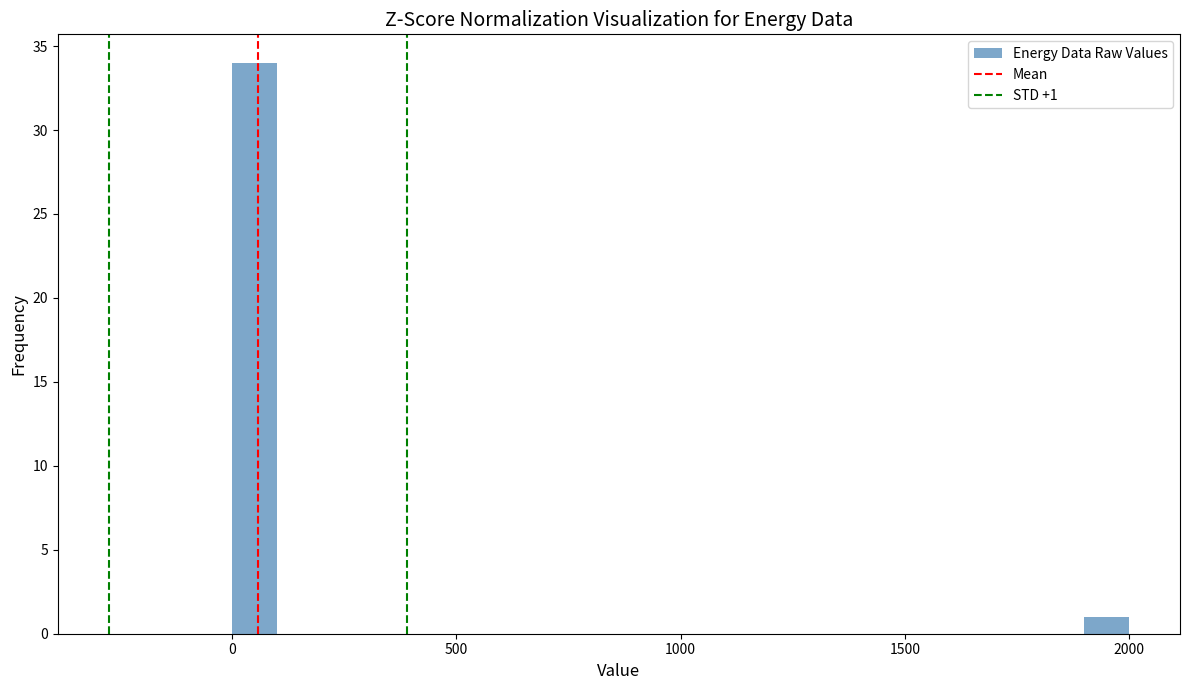

Around what value on the x-axis is the tallest bar? Give the approximate position of its centre, as read against the axis.

50